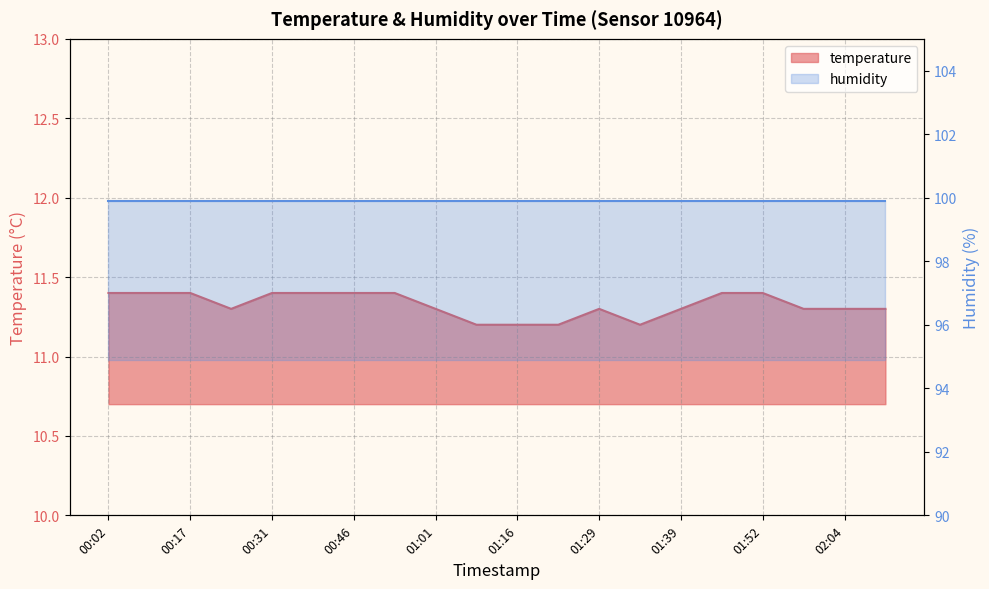

What is the value of the 13th point from the left?

11.3